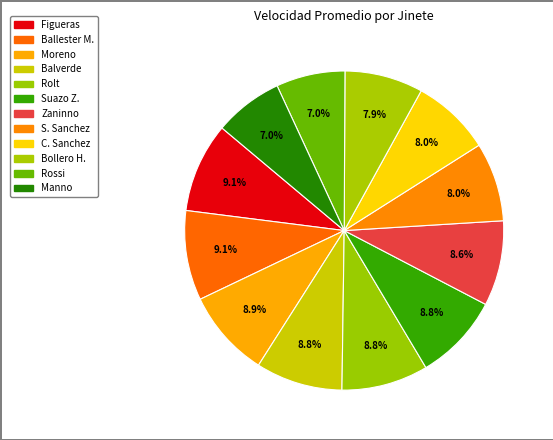

How many slices are in this pie chart?

12